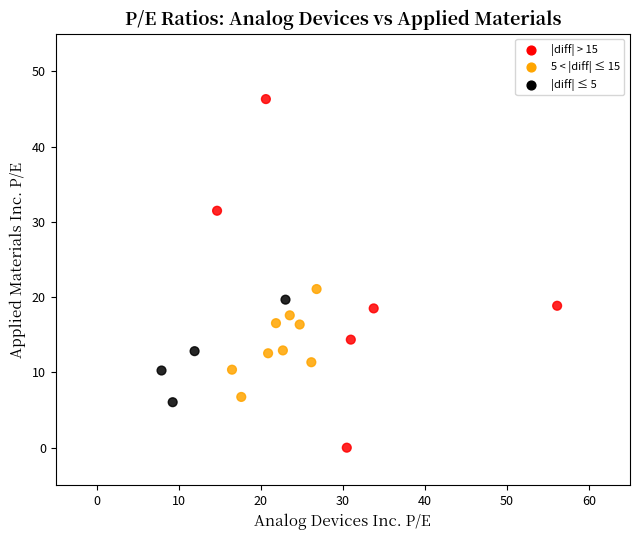

What Y value in the scatter plot is closest to 23?

21.1